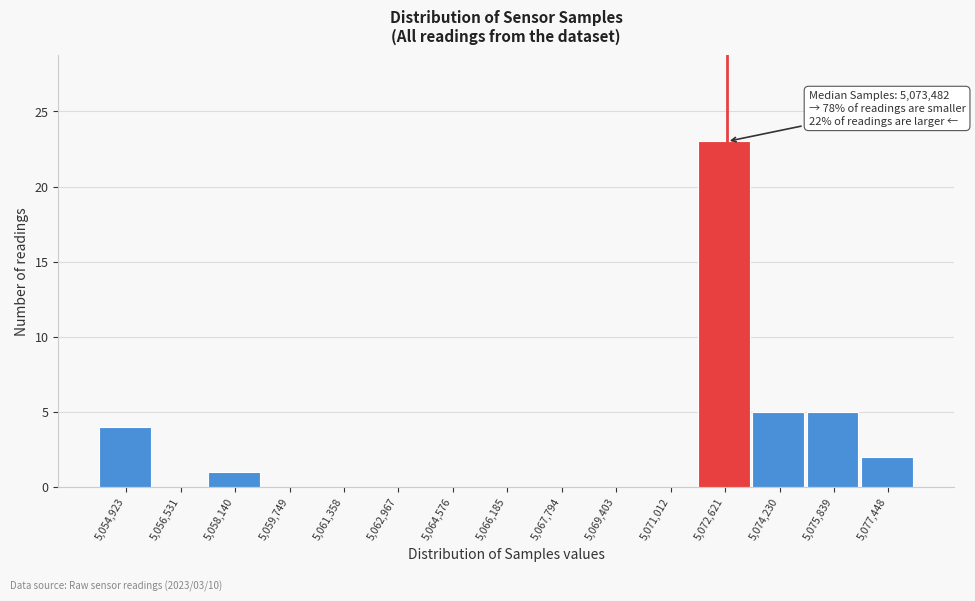

Reading left to right, what are all the values shown in this chart?

5,054,923=4	5,056,531=0	5,058,140=1	5,059,749=0	5,061,358=0	5,062,967=0	5,064,576=0	5,066,185=0	5,067,794=0	5,069,403=0	5,071,012=0	5,072,621=23	5,074,230=5	5,075,839=5	5,077,448=2